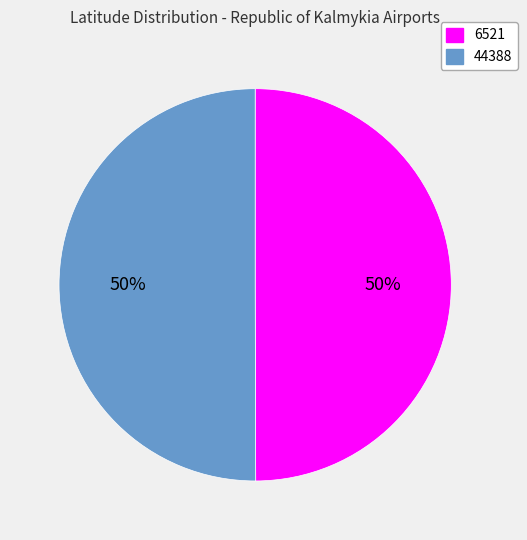

Approximately how many times larger is the value at 6521 compared to 44388?

1.0